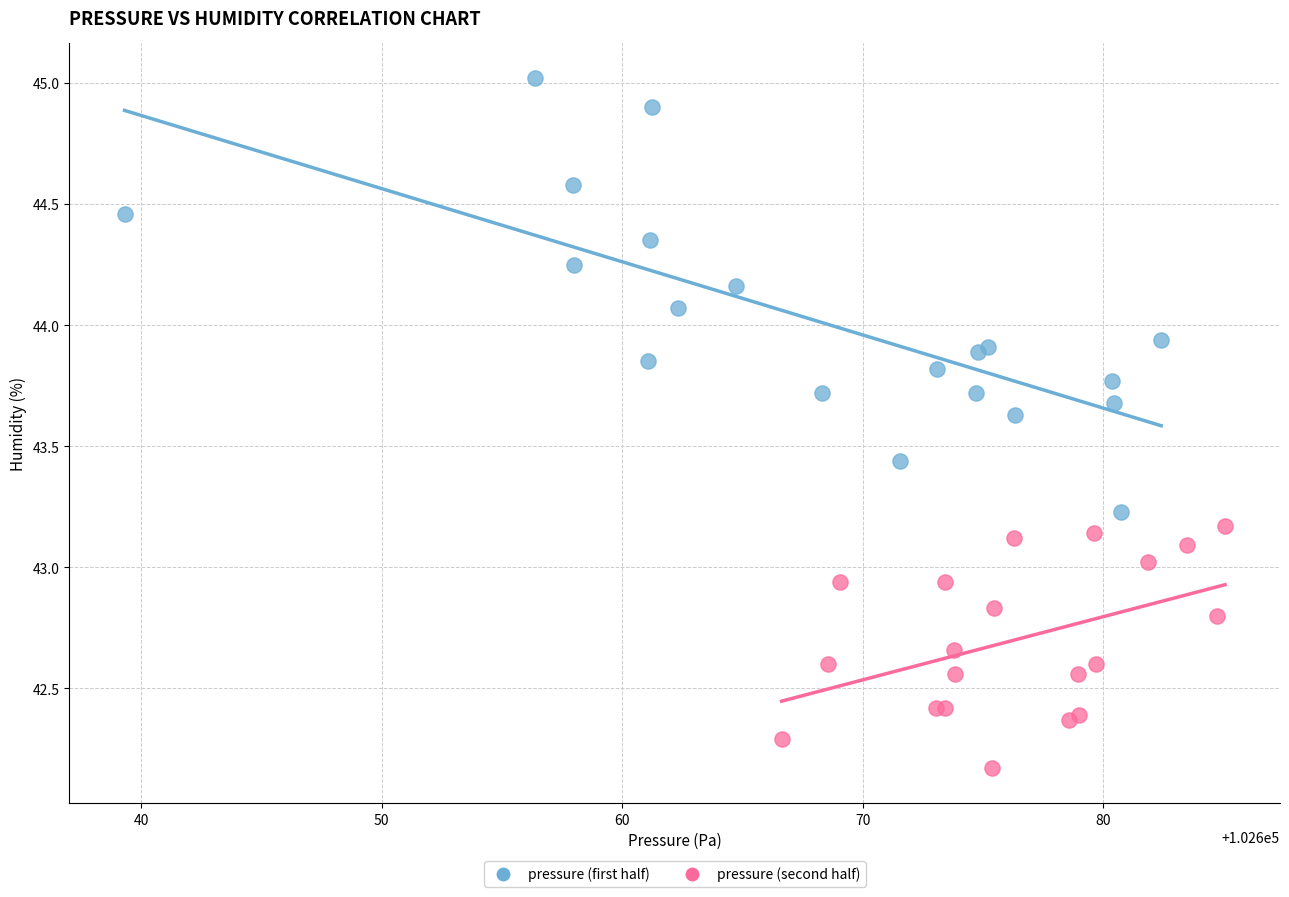

Which series contains the highest Y value?

pressure (first half)